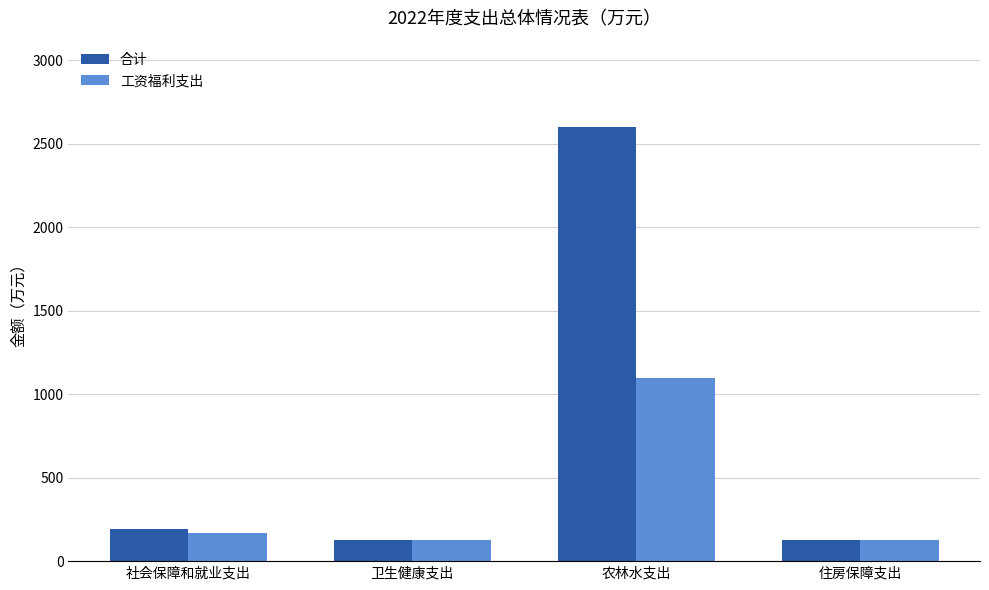

At which category is the sum across all series the highest?

农林水支出